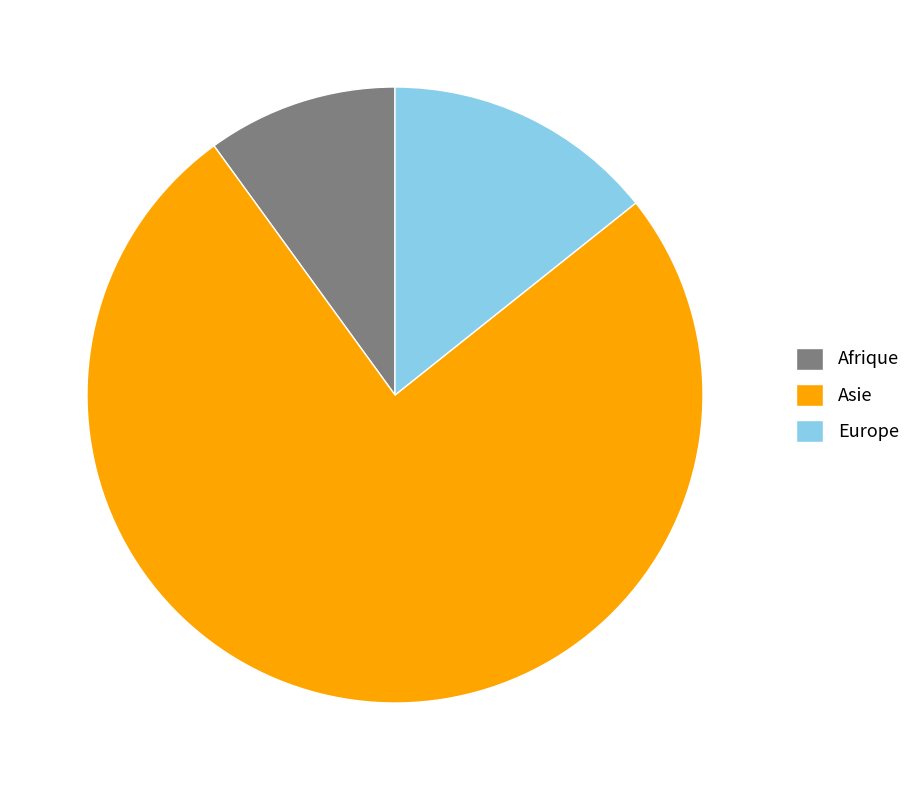

The Europe slice represents 14% of the pie. True or false?

True